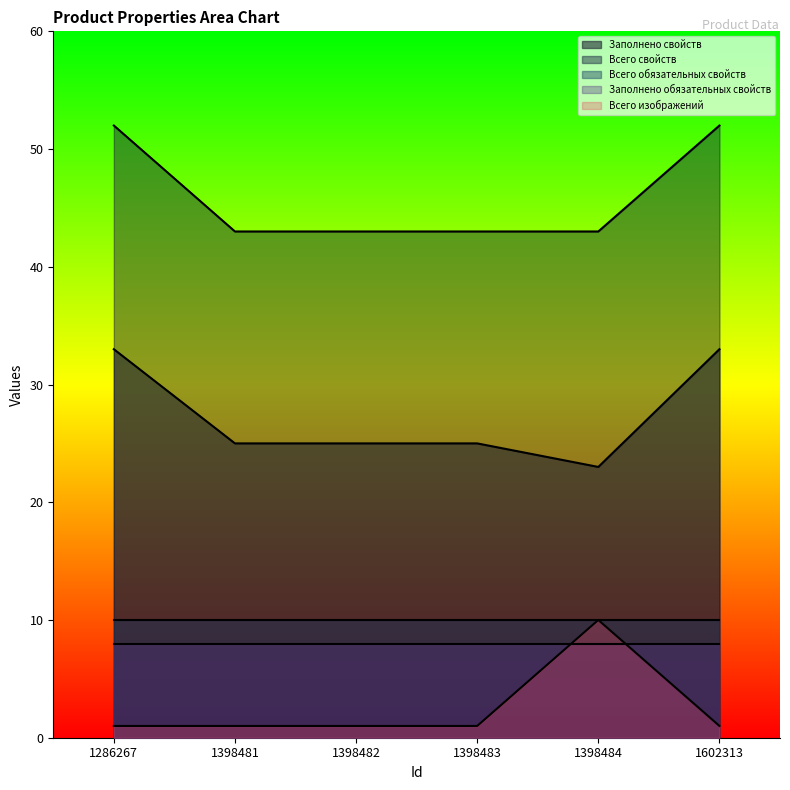

True or false: Артикул and Заполнено свойств cross at least once.

False